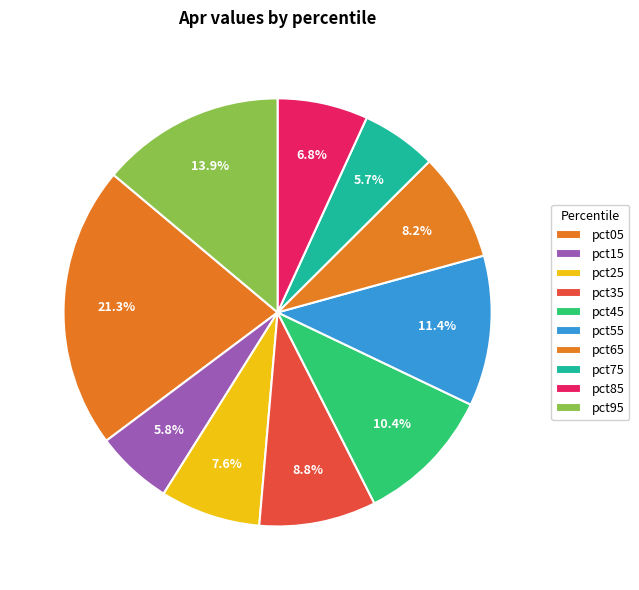

What percentage is the pct45 slice, to the nearest percent?

10%